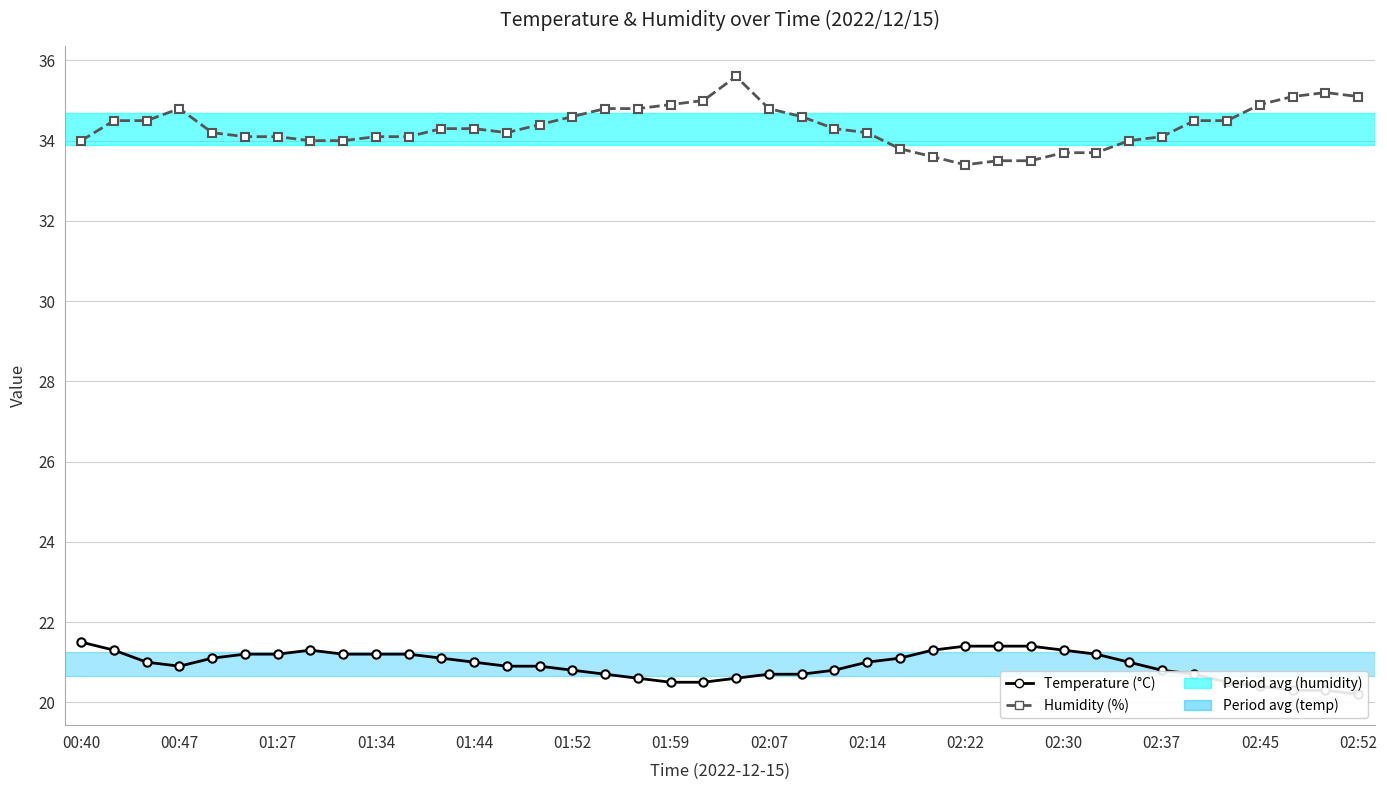

Reading left to right, extract all data points from this chart.

Temperature (°C): 21.5	21.3	21.0	20.9	21.1	21.2	21.2	21.3	21.2	21.2	21.2	21.1	21.0	20.9	20.9	20.8	20.7	20.6	20.5	20.5	20.6	20.7	20.7	20.8	21.0	21.1	21.3	21.4	21.4	21.4	21.3	21.2	21.0	20.8	20.7	20.5	20.4	20.3	20.3	20.2
Humidity (%): 34.0	34.5	34.5	34.8	34.2	34.1	34.1	34.0	34.0	34.1	34.1	34.3	34.3	34.2	34.4	34.6	34.8	34.8	34.9	35.0	35.6	34.8	34.6	34.3	34.2	33.8	33.6	33.4	33.5	33.5	33.7	33.7	34.0	34.1	34.5	34.5	34.9	35.1	35.2	35.1